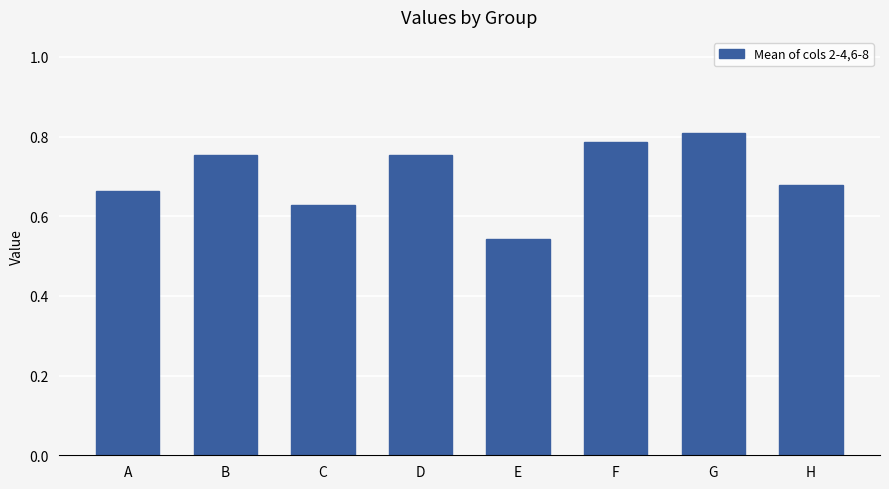

What is the difference between the maximum and minimum values?

0.3